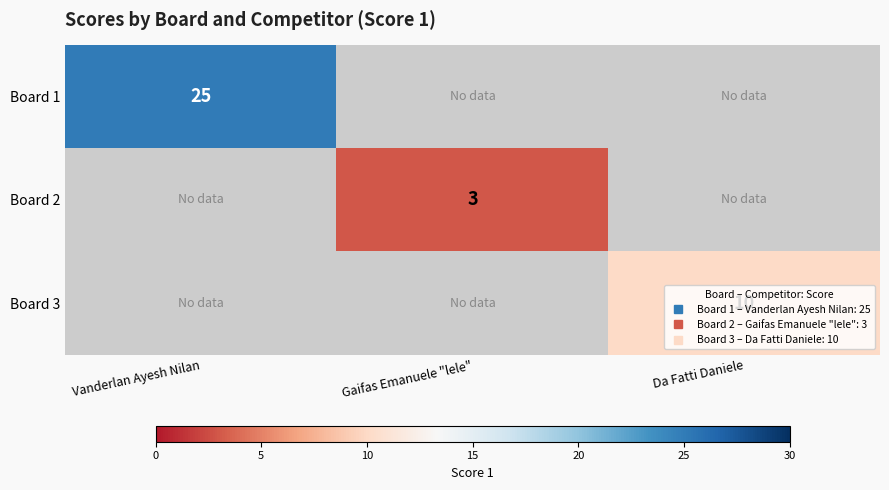

Rank the categories by Board 1 value from highest to lowest.

Vanderlan Ayesh Nilan, Gaifas Emanuele "lele", Da Fatti Daniele